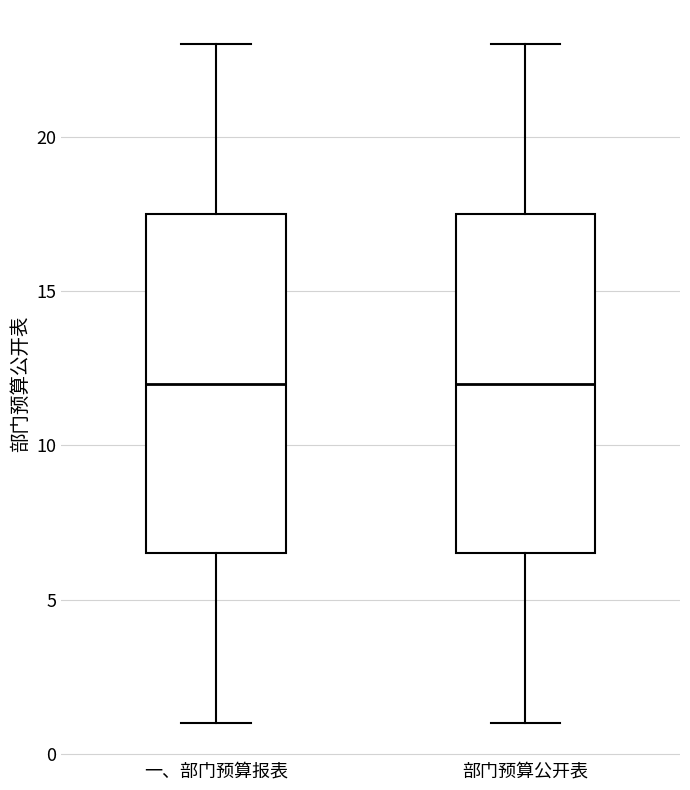

Where is the lower edge of the box for 一、部门预算报表 on the y-axis? The values are not printed on the chart, so give them approximately, as read against the axis.

6.5